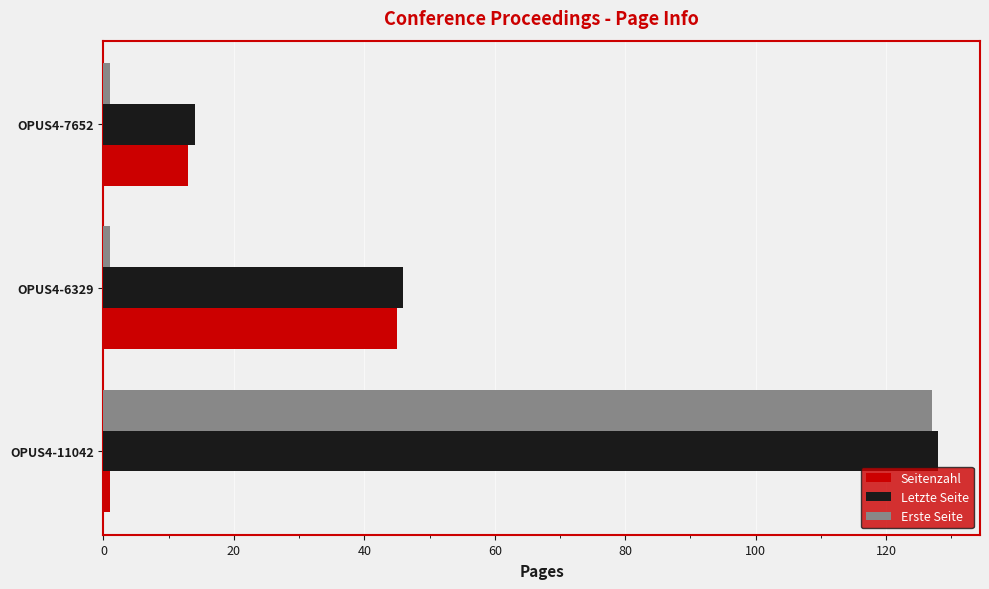

At which category does the chart reach its peak across all series?

OPUS4-11042